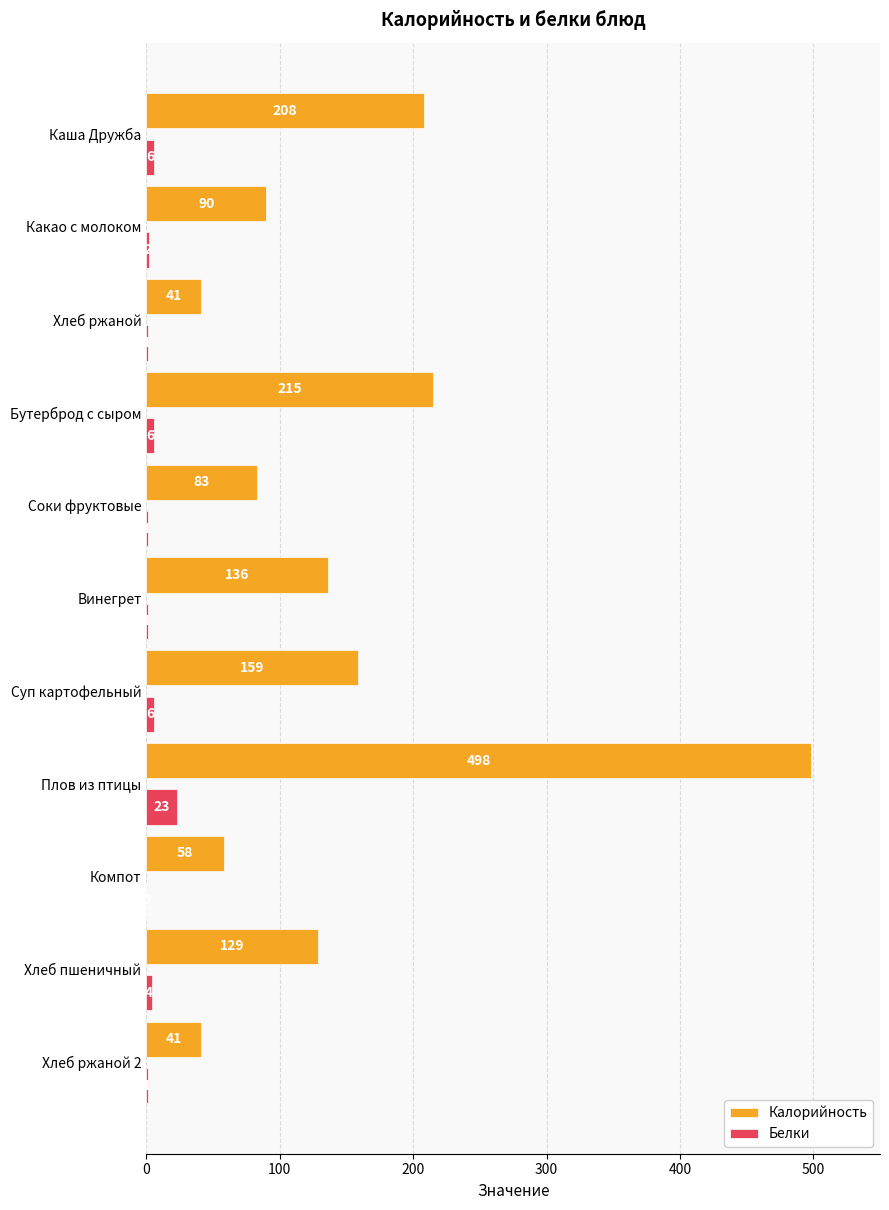

What are all the series names shown in the legend?

Калорийность, Белки